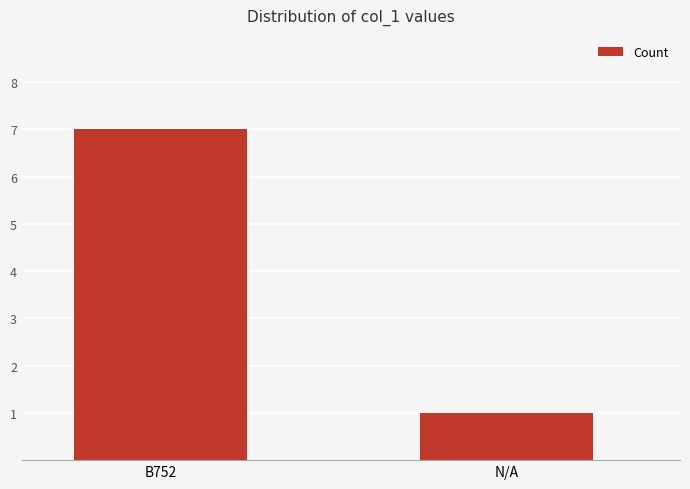

What is the ratio of the value at N/A to the value at B752?

0.1